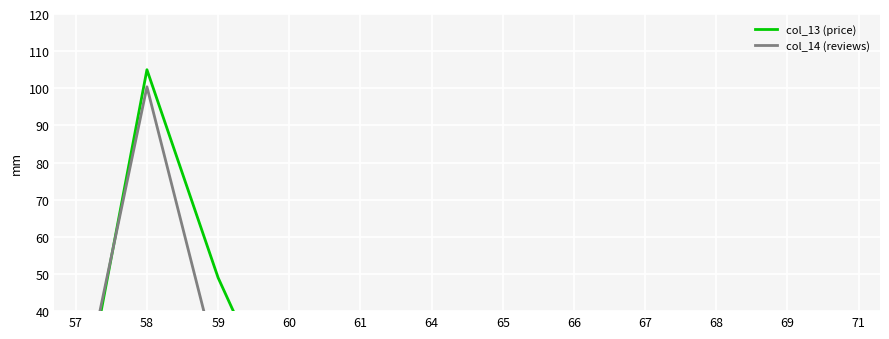

At how many categories does at least one series exceed 20?

3